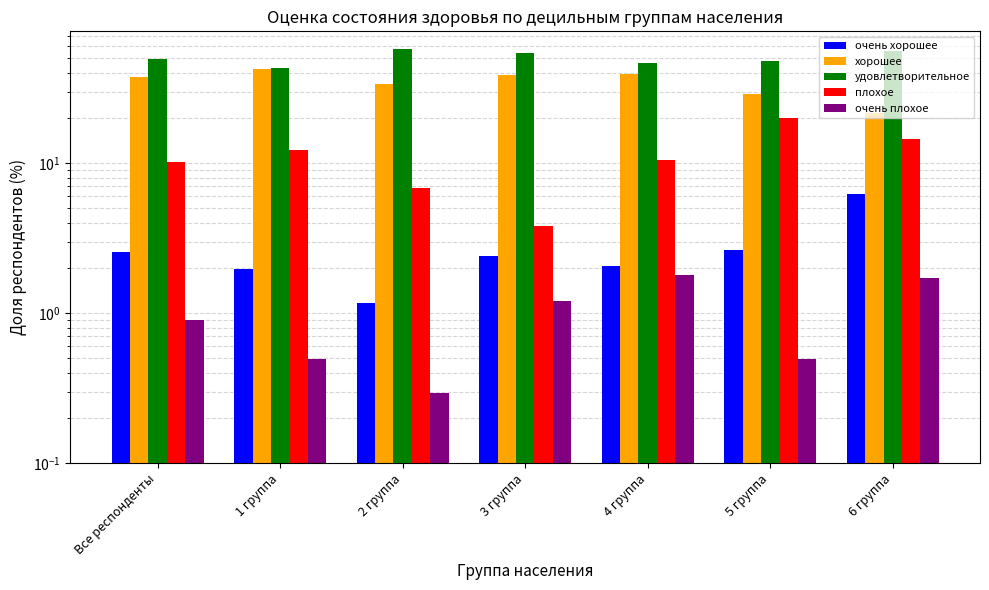

True or false: очень хорошее has a value of 2.4 at 3 группа.

True